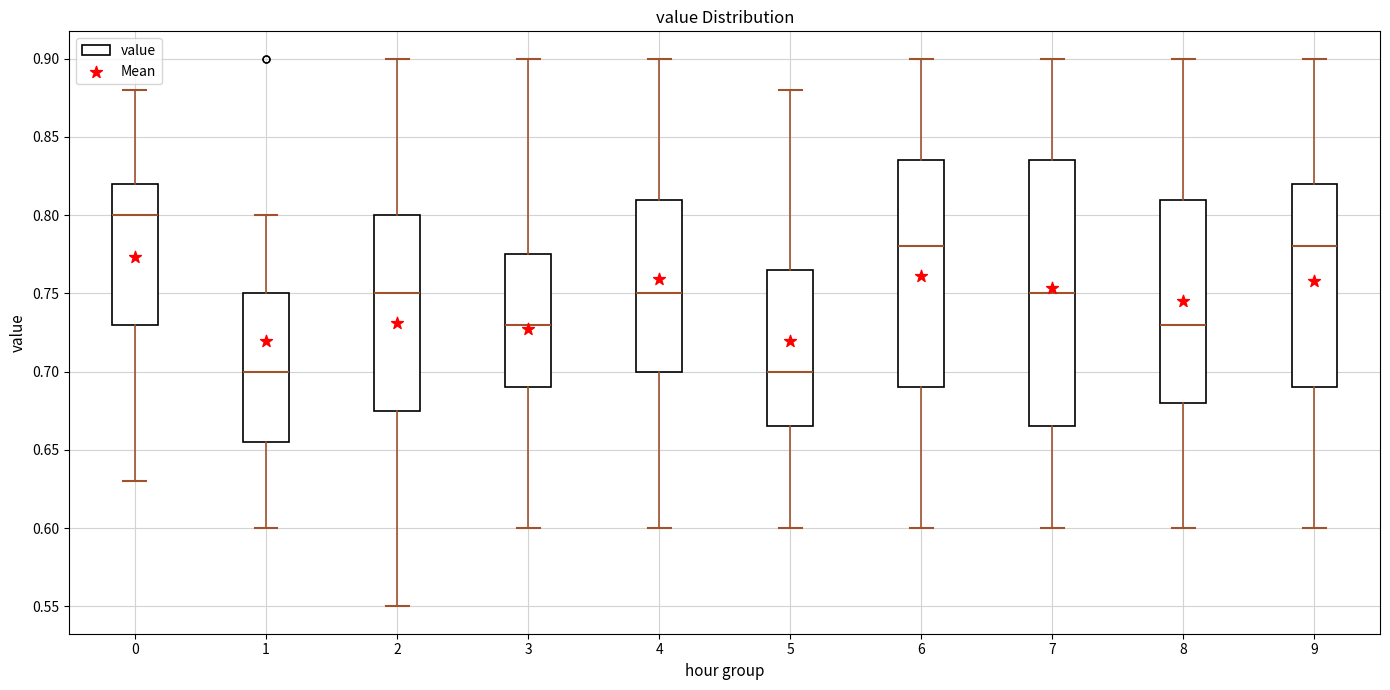

Reading left to right, read every box against the y-axis: the position of its median line, the range the box covers, and the ends of its whiskers. The values are not printed on the chart, so give them approximately, as read against the axis.

0: median 0.800, box 0.730 to 0.820, whiskers 0.630 to 0.880
1: median 0.700, box 0.655 to 0.750, whiskers 0.600 to 0.800
2: median 0.750, box 0.675 to 0.800, whiskers 0.550 to 0.900
3: median 0.730, box 0.690 to 0.775, whiskers 0.600 to 0.900
4: median 0.750, box 0.700 to 0.810, whiskers 0.600 to 0.900
5: median 0.700, box 0.665 to 0.765, whiskers 0.600 to 0.880
6: median 0.780, box 0.690 to 0.835, whiskers 0.600 to 0.900
7: median 0.750, box 0.665 to 0.835, whiskers 0.600 to 0.900
8: median 0.730, box 0.680 to 0.810, whiskers 0.600 to 0.900
9: median 0.780, box 0.690 to 0.820, whiskers 0.600 to 0.900